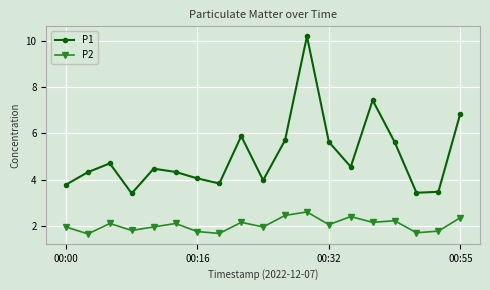

Rank the series by their average value, from highest to lowest.

P1, P2